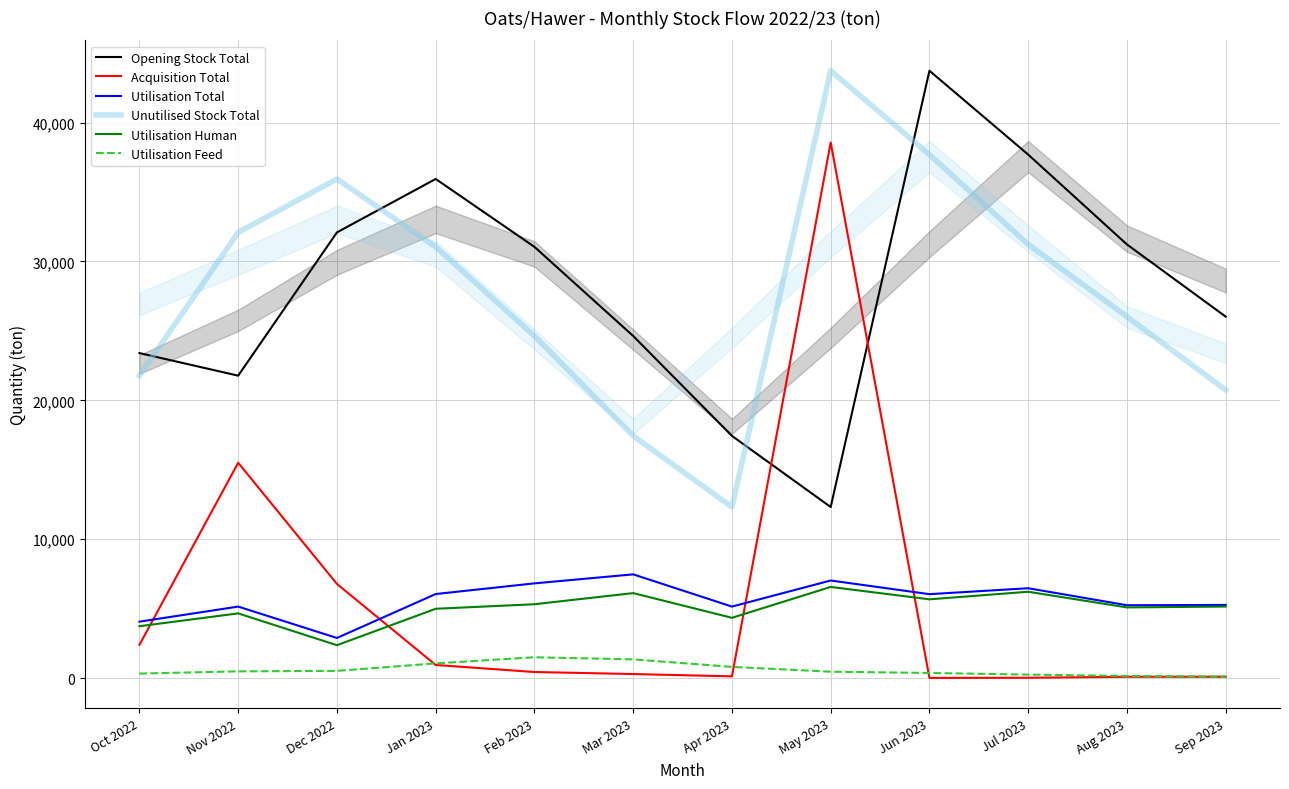

Read the Acquisition Total value at Aug 2023.

98